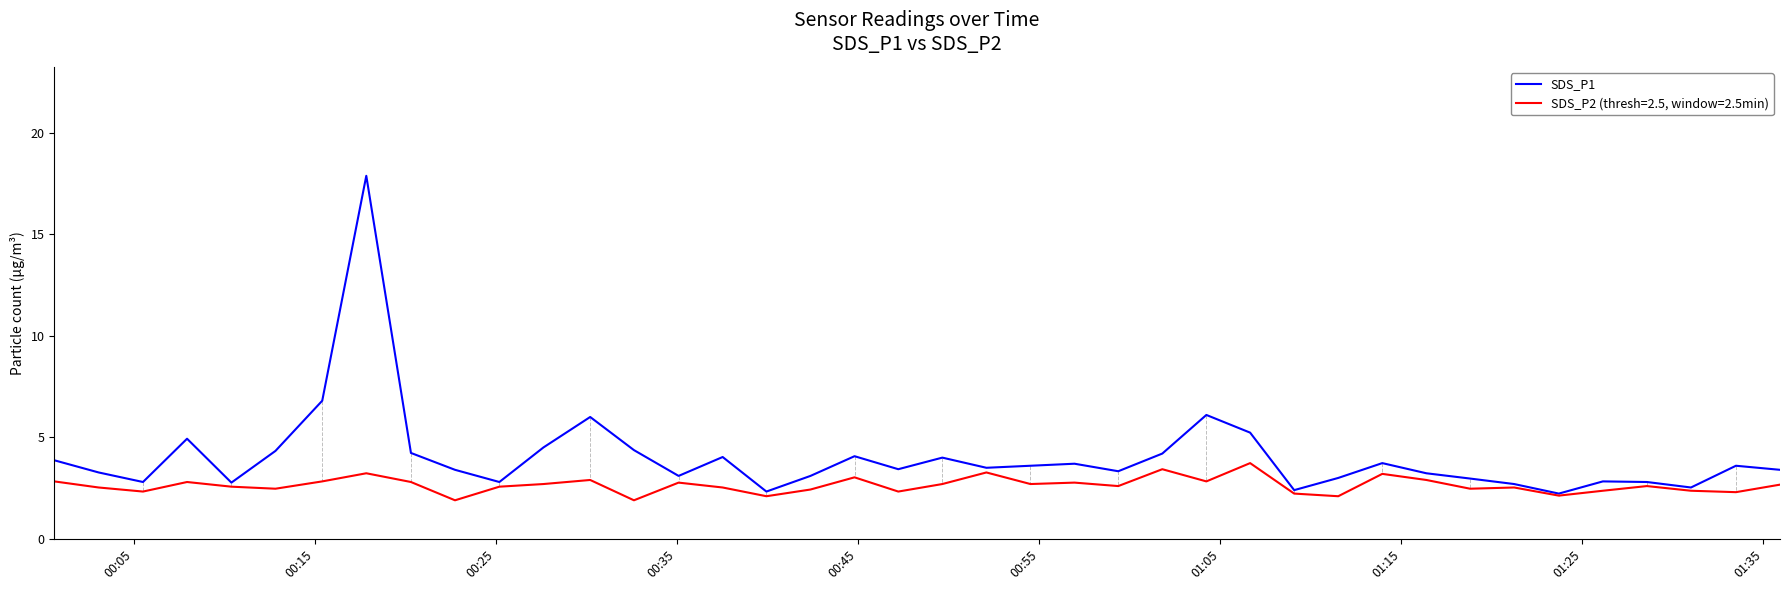

Does the chart have visible grid lines?

No